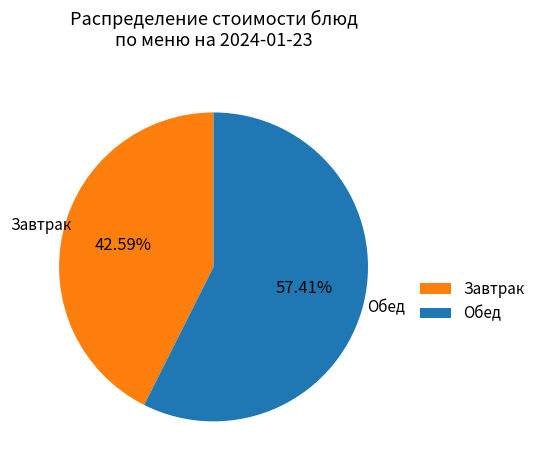

To the nearest percent, what is the average slice percentage?

50%